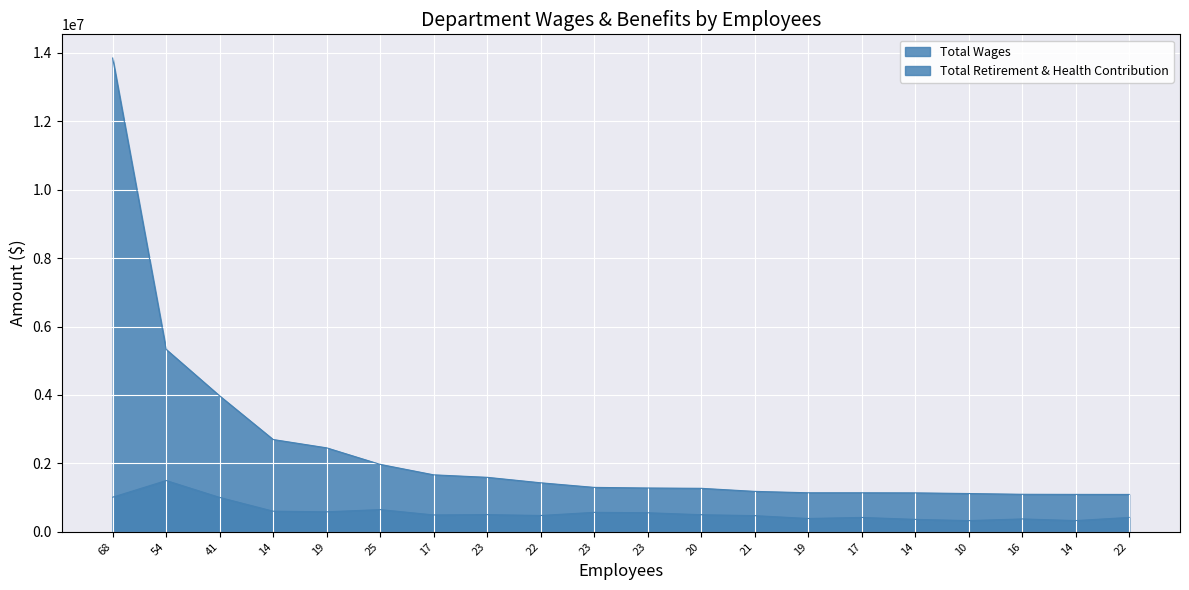

True or false: Total Retirement & Health Contribution has a value of 193113 at 10.

False